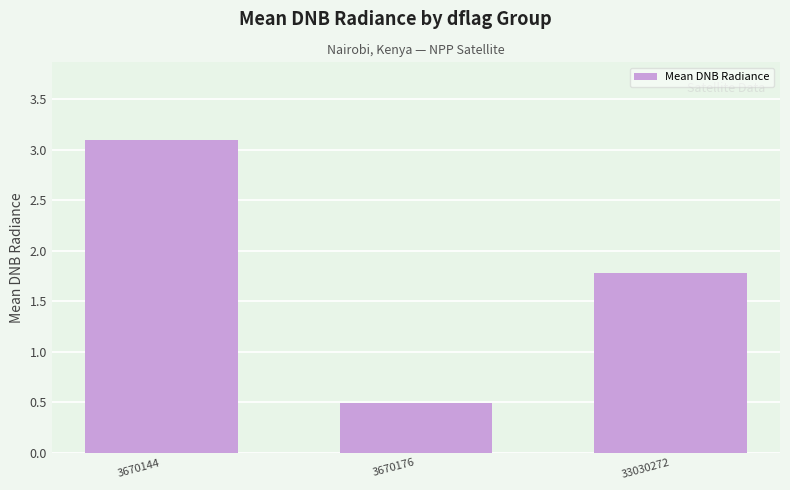

Approximately how many times larger is the value at 3670144 compared to 33030272?

1.7